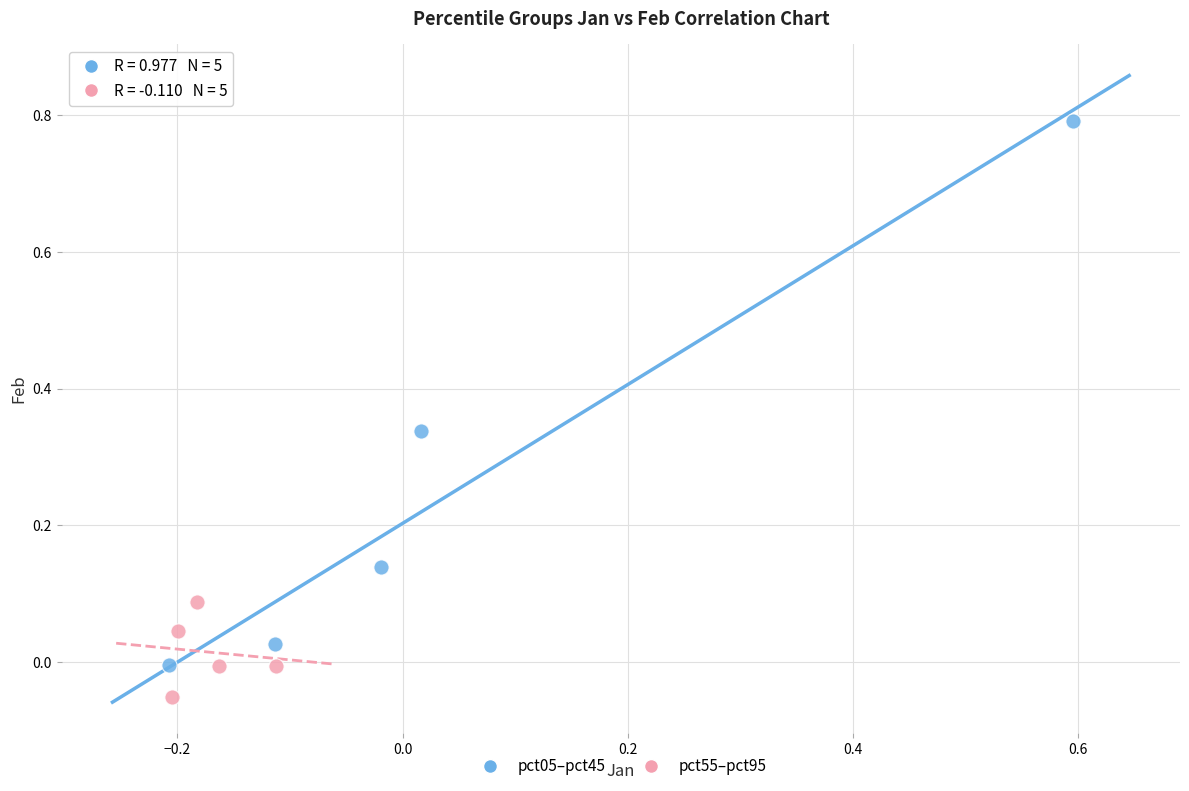

What are all the series names shown in the legend?

pct05–pct45, pct55–pct95